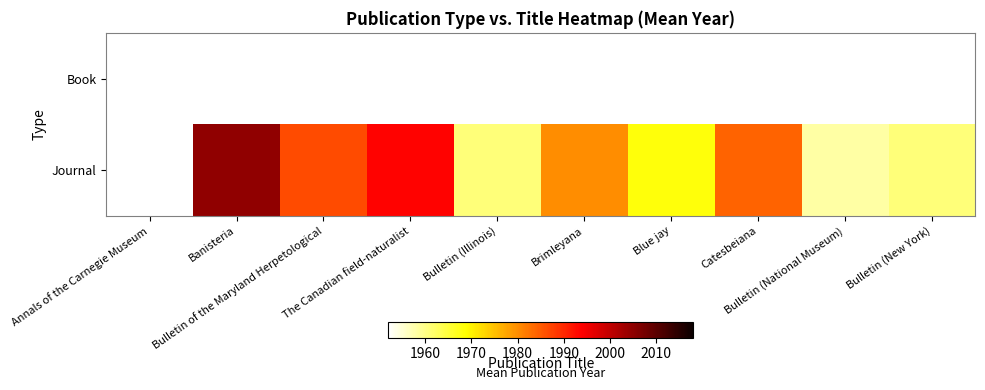

Which label corresponds to the smallest value in the chart?

Annals of the Carnegie Museum